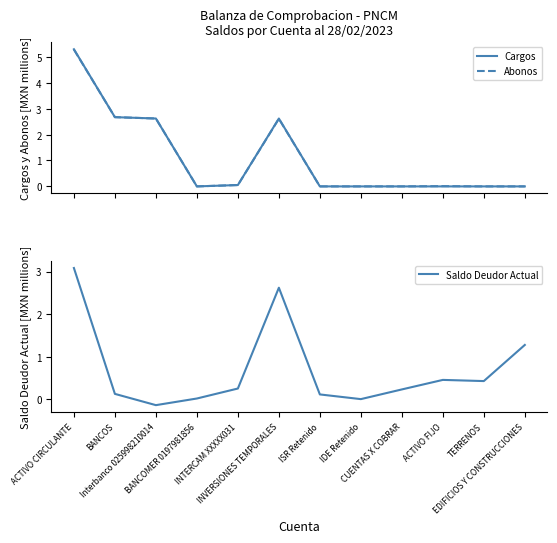

Which series changed the most between CUENTAS X COBRAR and TERRENOS?

Saldo Deudor Actual